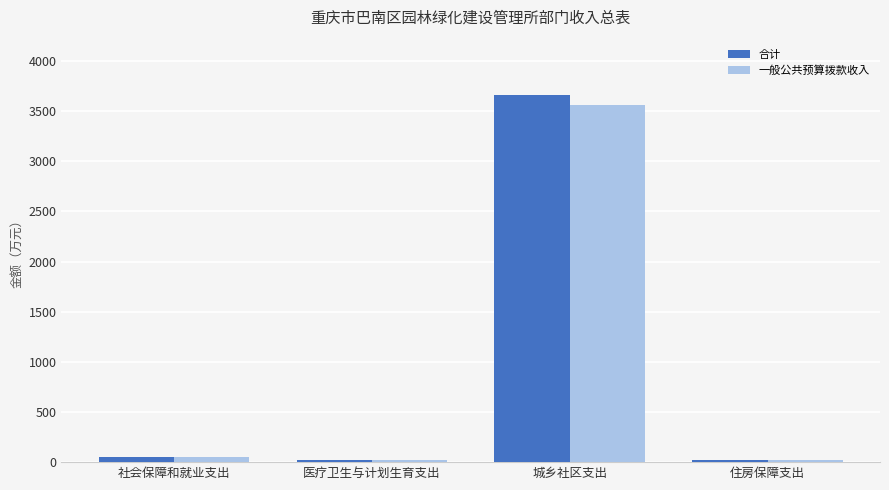

What are all the series names shown in the legend?

合计, 一般公共预算拨款收入